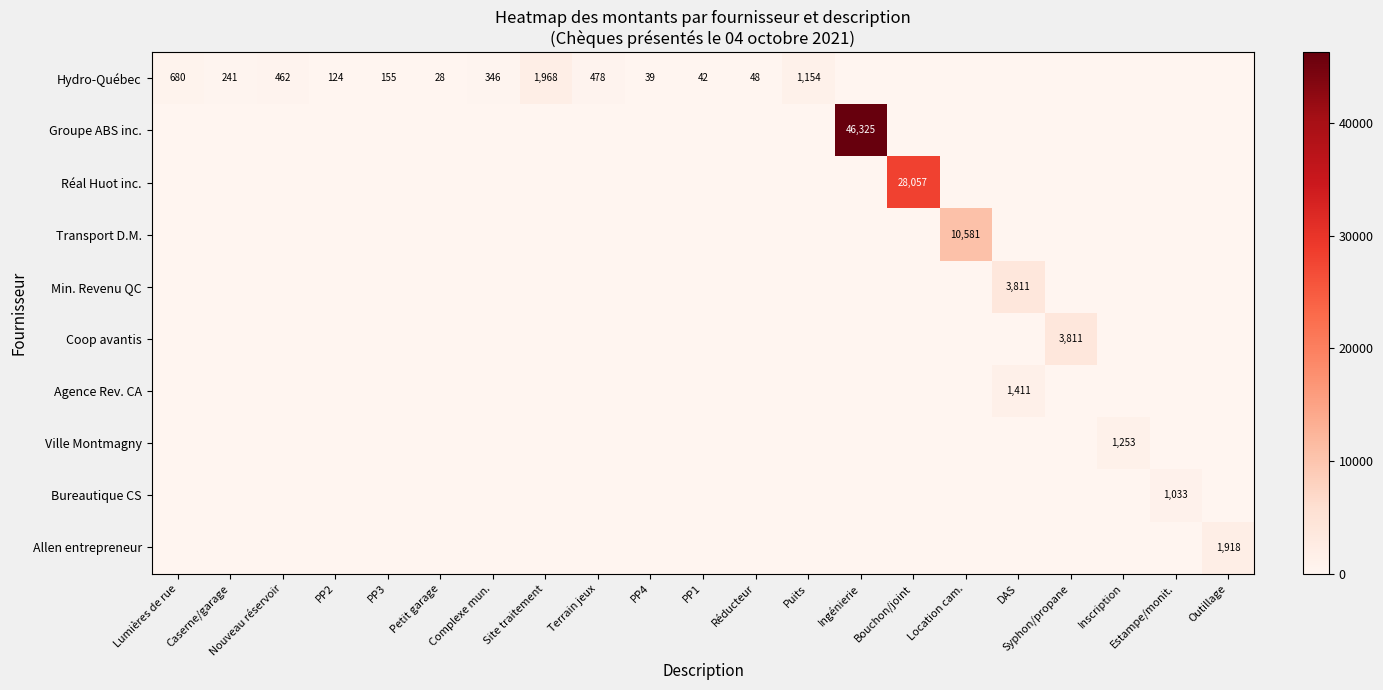

True or false: Allen entrepreneur has a value of 3026 at Outillage.

False